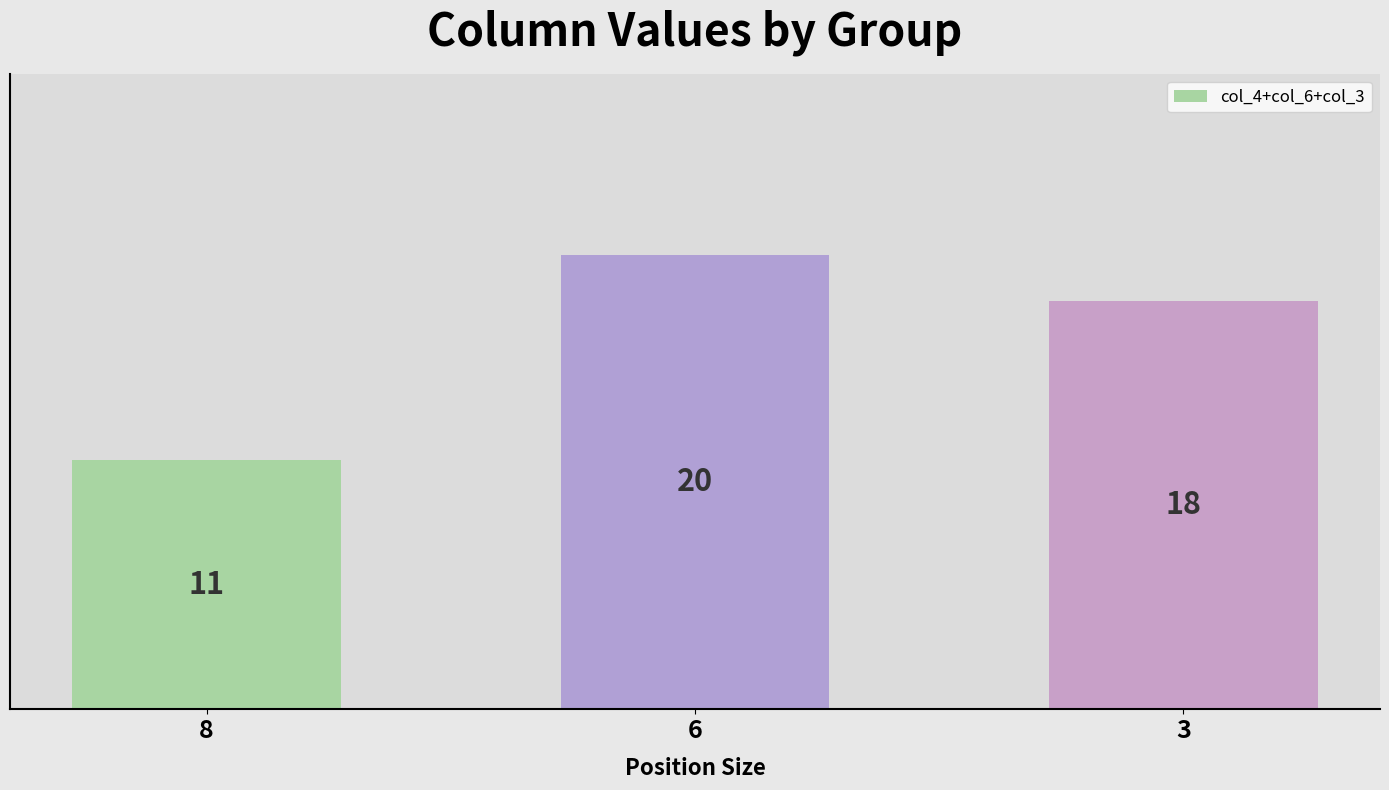

The chart shows a value of 3 at 8. True or false?

False